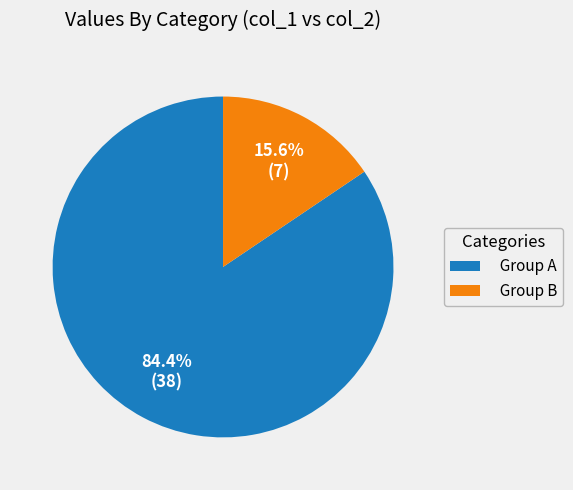

Does Group B represent more than half of the total?

No